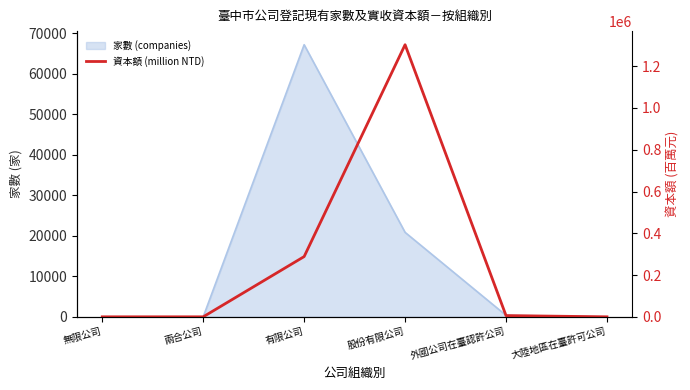

What is the difference between the maximum and second lowest values?

1302776